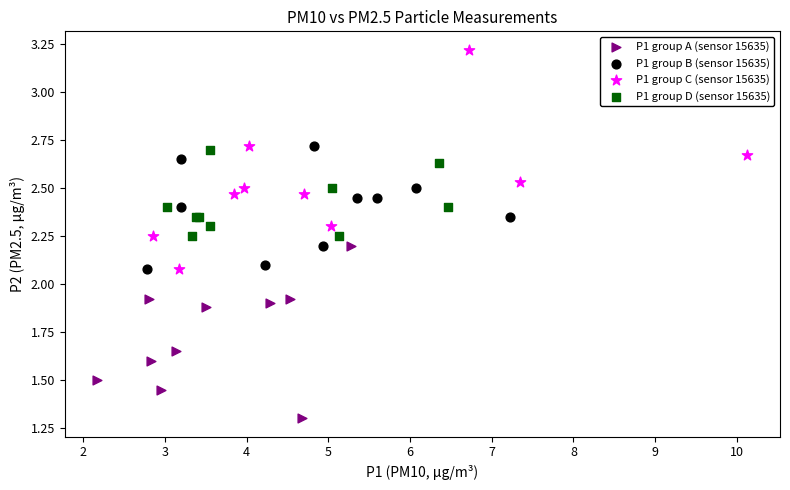

Which series reaches the minimum Y coordinate?

P1 group A (sensor 15635)